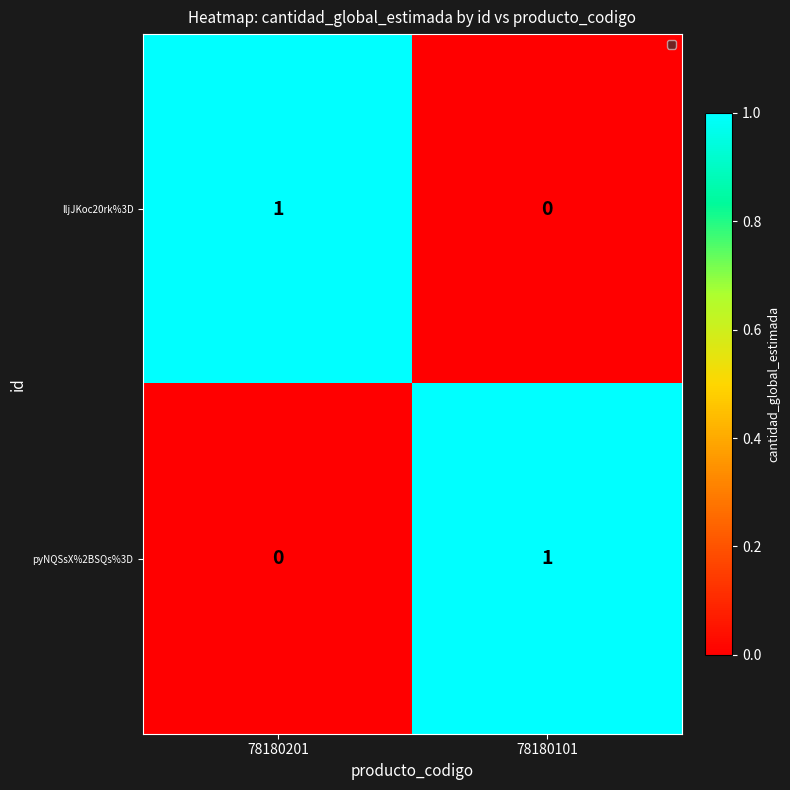

At 78180101, list the series in order from smallest to largest.

lljJKoc20rk%3D, pyNQSsX%2BSQs%3D